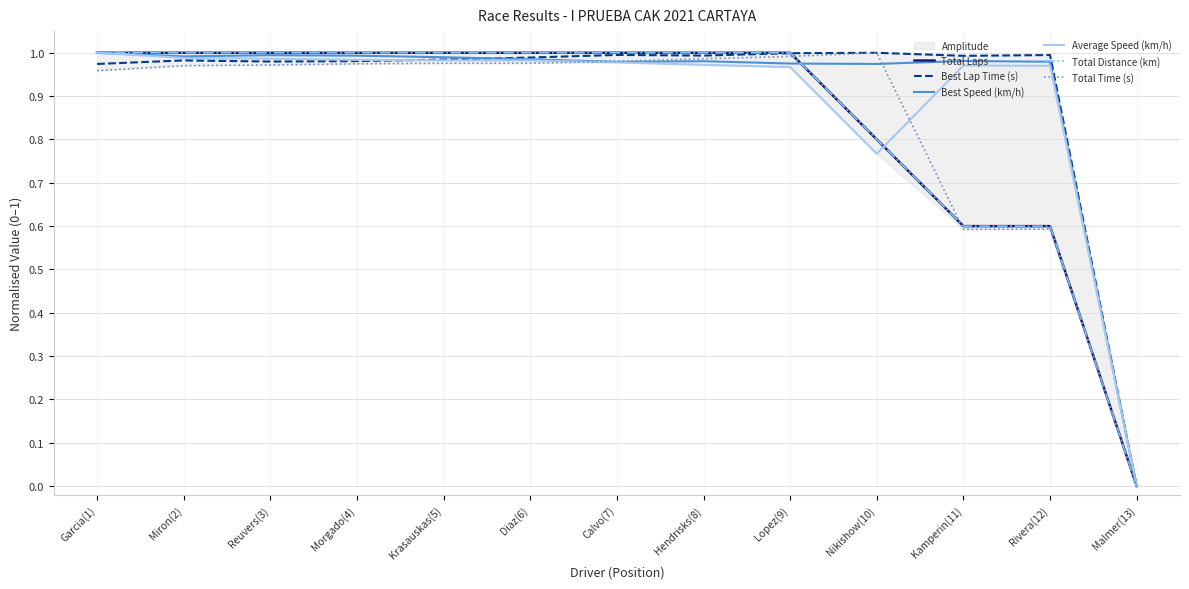

At how many categories does at least one series exceed 0?

12